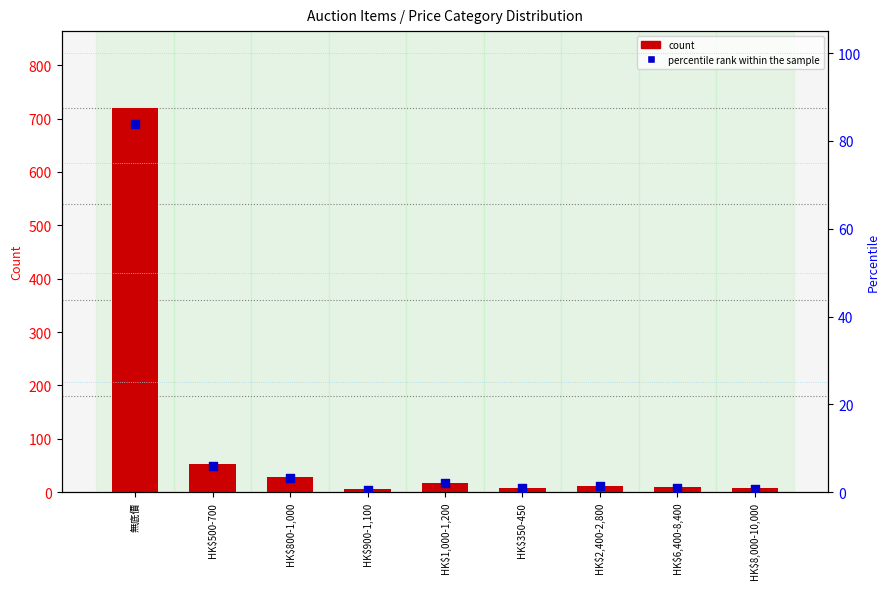

Which series contains the lowest Y value?

percentile rank within the sample